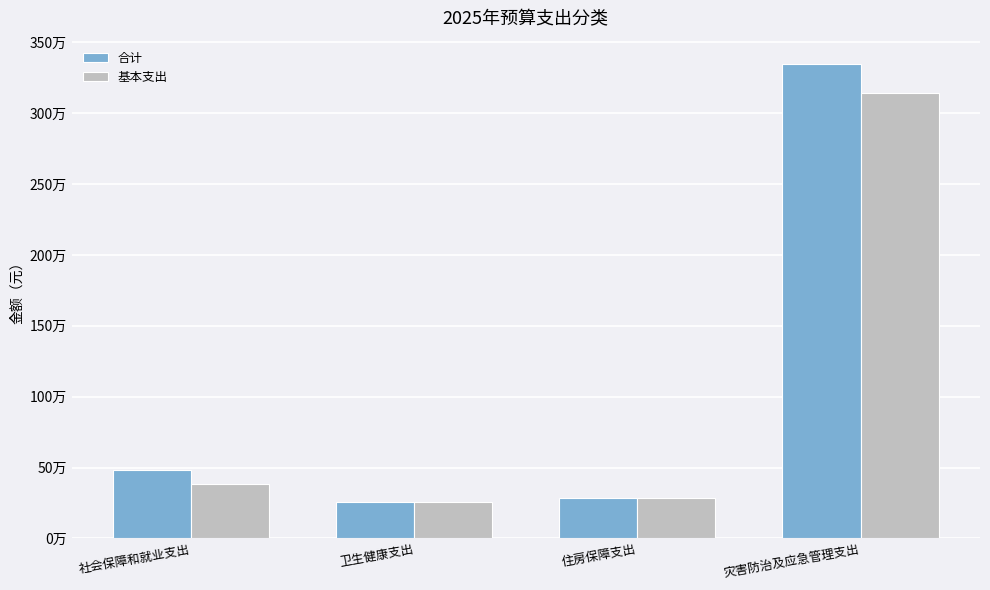

What are all the series names shown in the legend?

合计, 基本支出